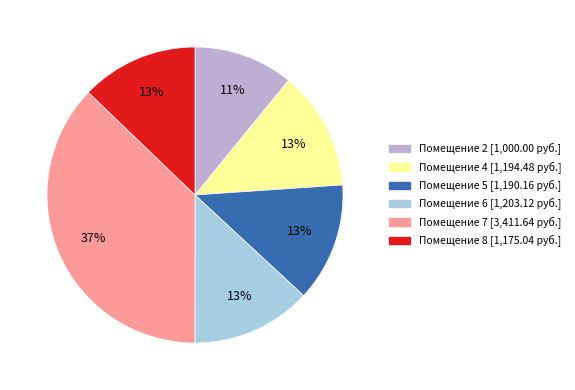

How many slices are in this pie chart?

6